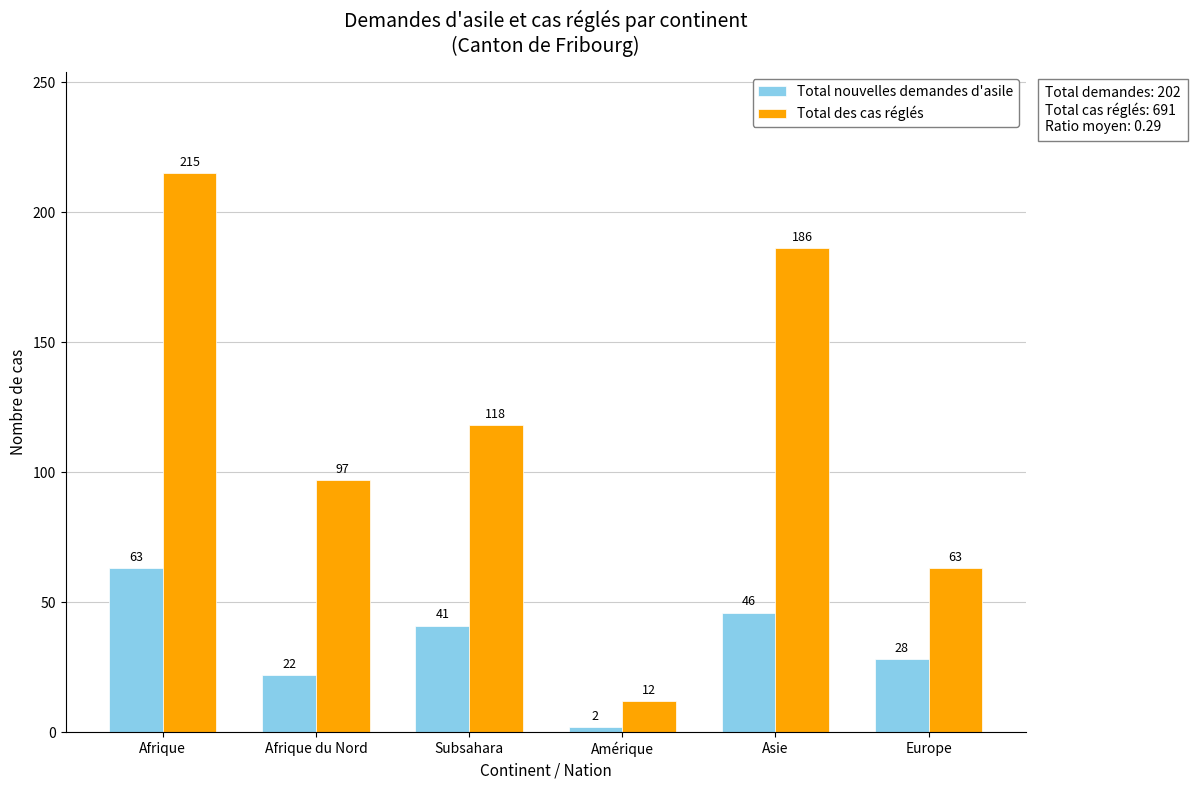

What is the value of the Total nouvelles demandes d'asile bar at the 6th from the left?

28